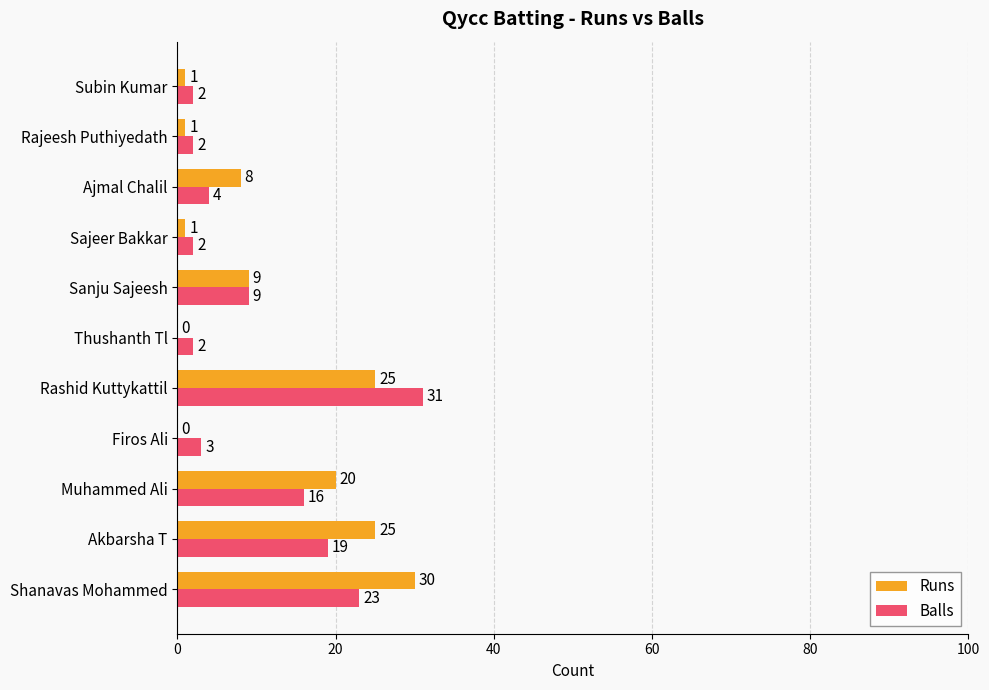

How many distinct data groups are displayed?

2